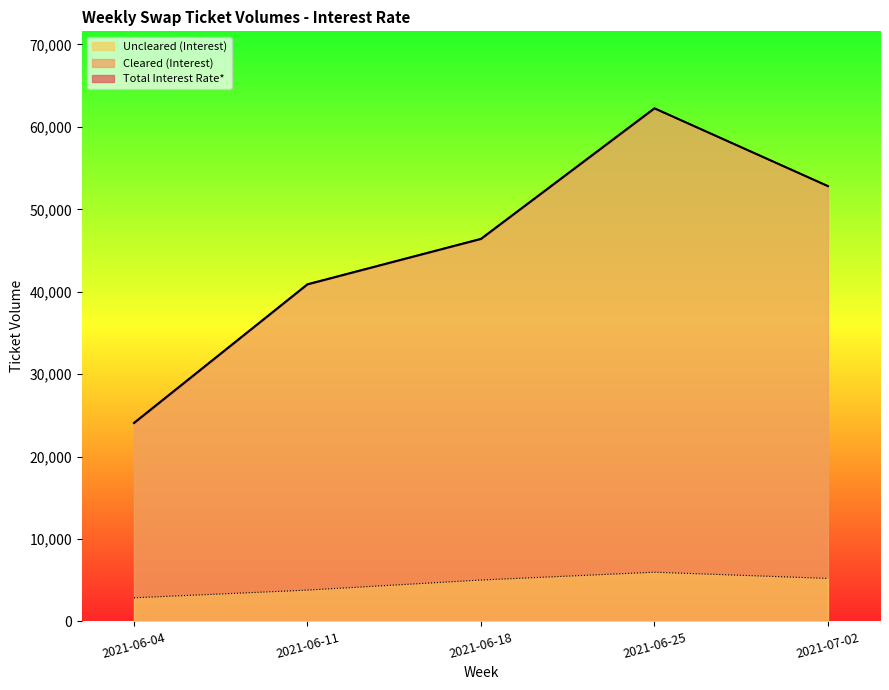

True or false: Cleared (Interest) and Uncleared (Interest) cross at least once.

False